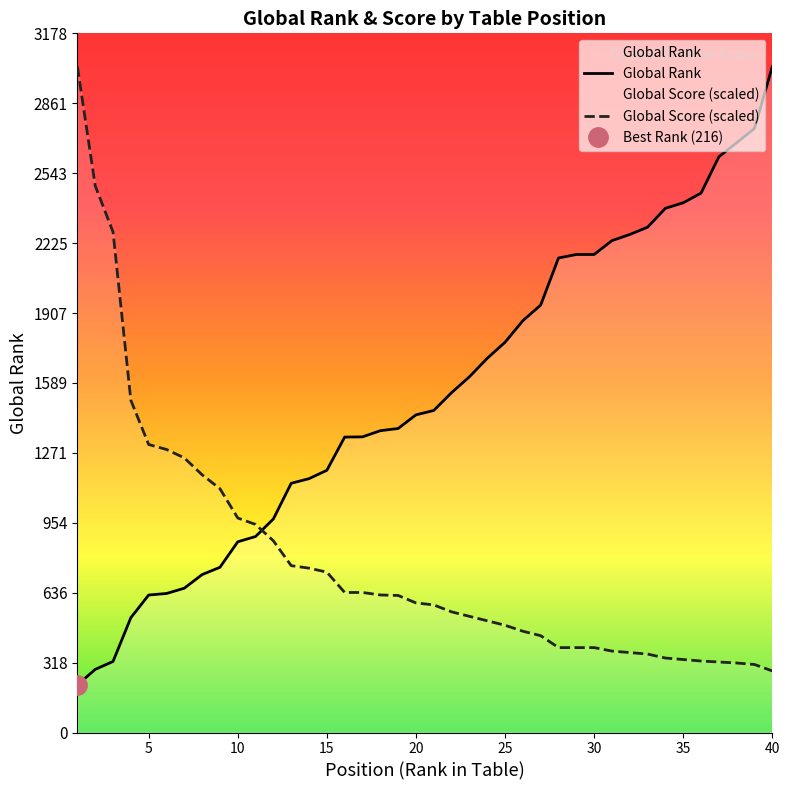

List the series in order of their overall mean, highest first.

Global Rank, Global Score